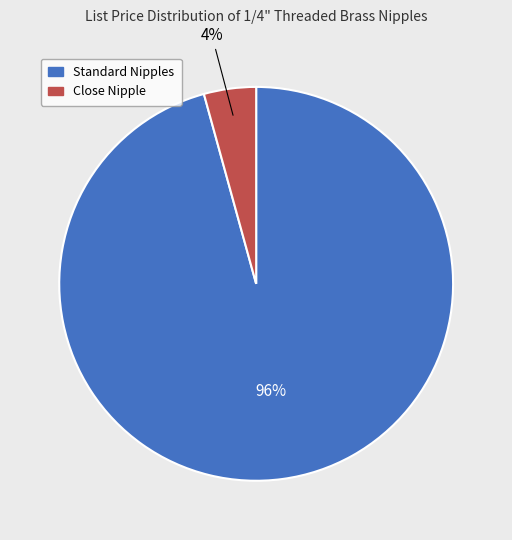

To the nearest percent, what is the average slice percentage?

50%